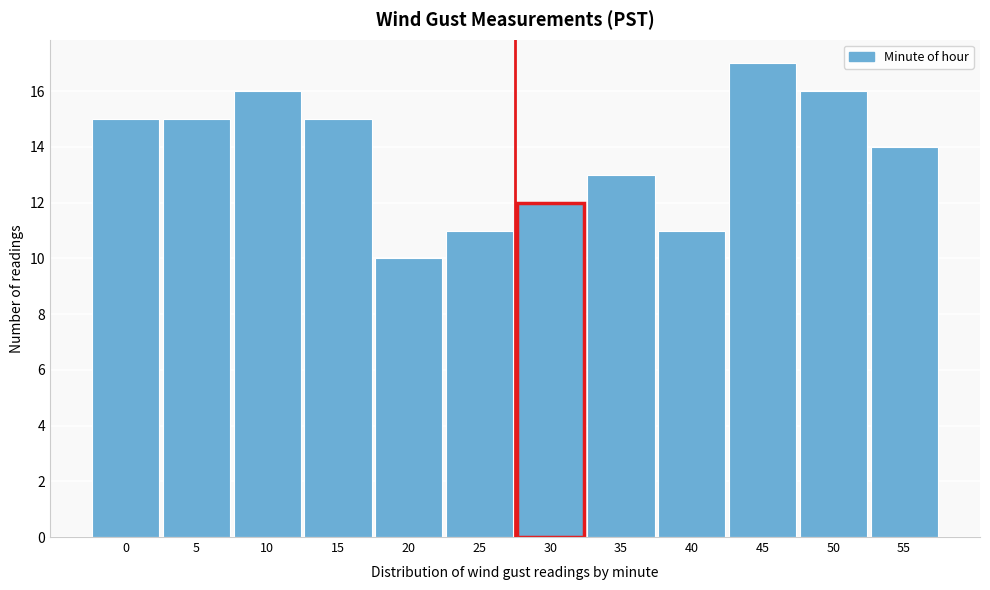

Reading right to left, what are all the values shown in this chart?

55=14	50=16	45=17	40=11	35=13	30=12	25=11	20=10	15=15	10=16	5=15	0=15